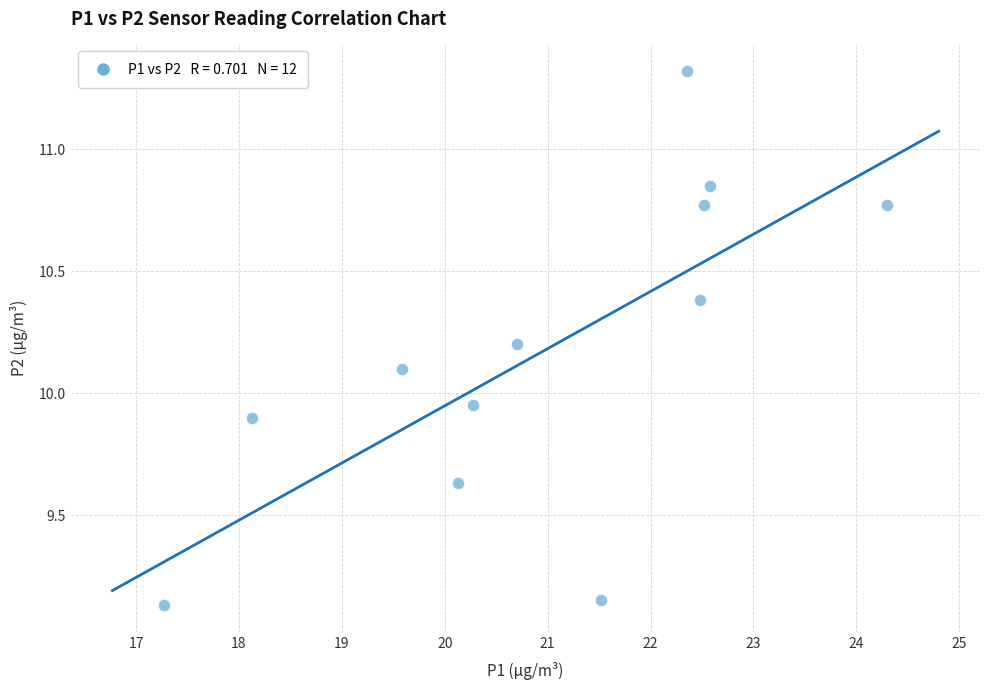

What is the average Y value?

10.2